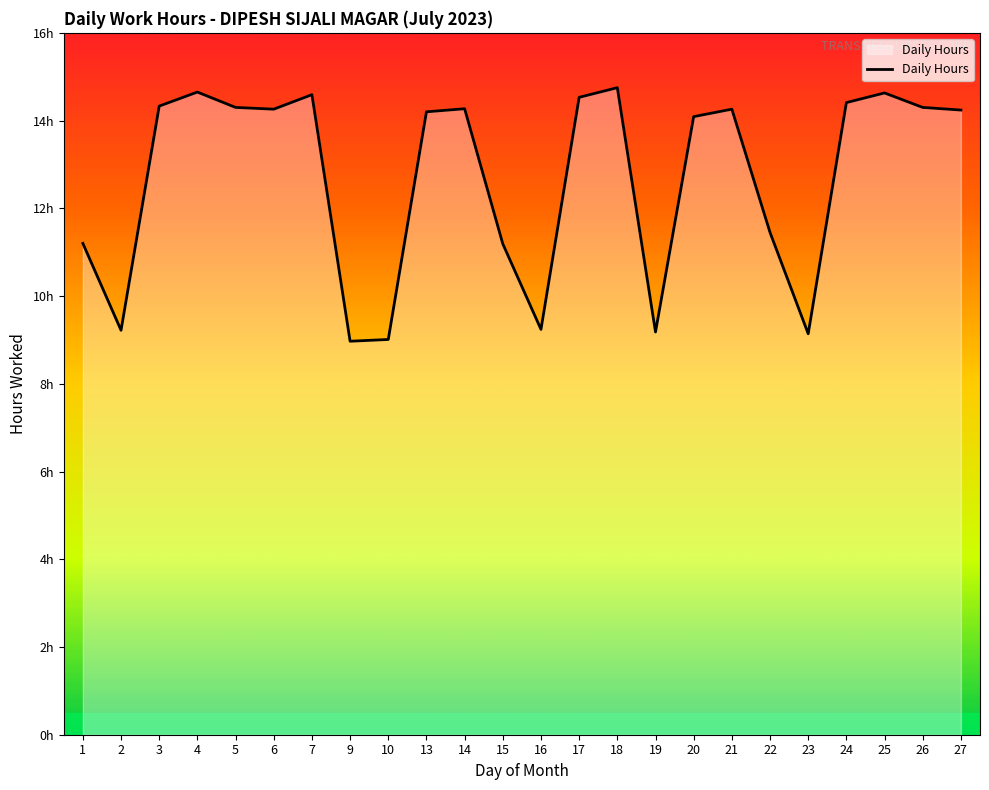

What is the minimum value shown in the chart?

9.0